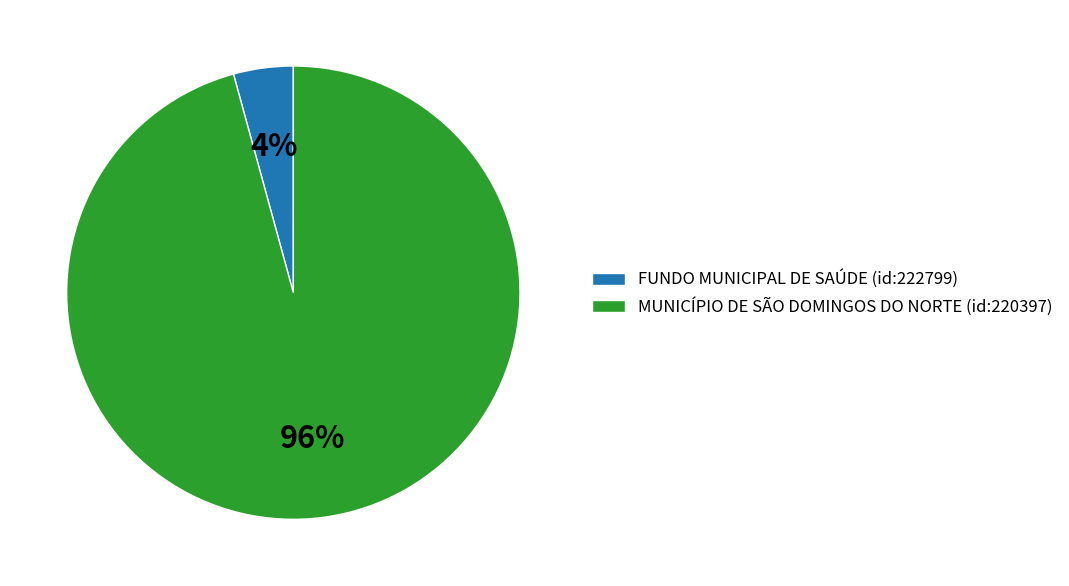

Between FUNDO MUNICIPAL DE SAÚDE (id:222799) and MUNICÍPIO DE SÃO DOMINGOS DO NORTE (id:220397), which is larger?

MUNICÍPIO DE SÃO DOMINGOS DO NORTE (id:220397)